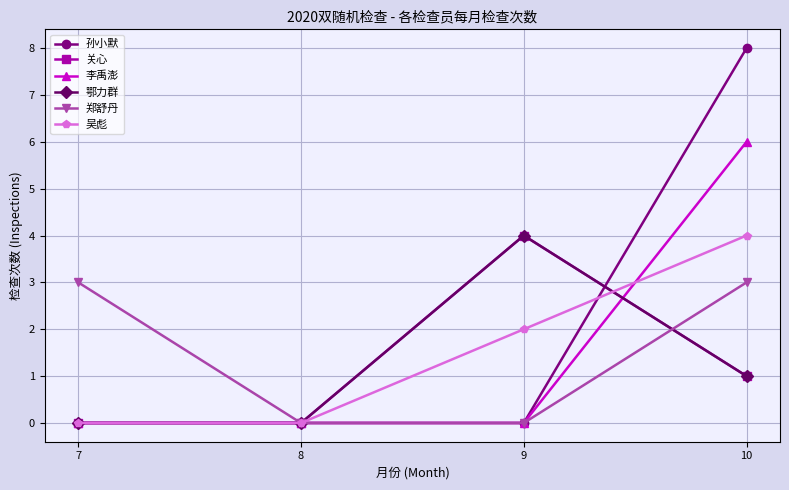

At which category does 关心 reach its first local peak?

9